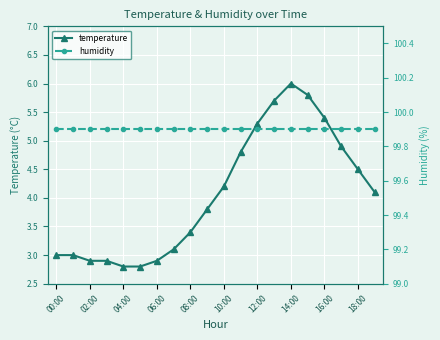

True or false: temperature has more than 0 points higher than both neighbors.

True